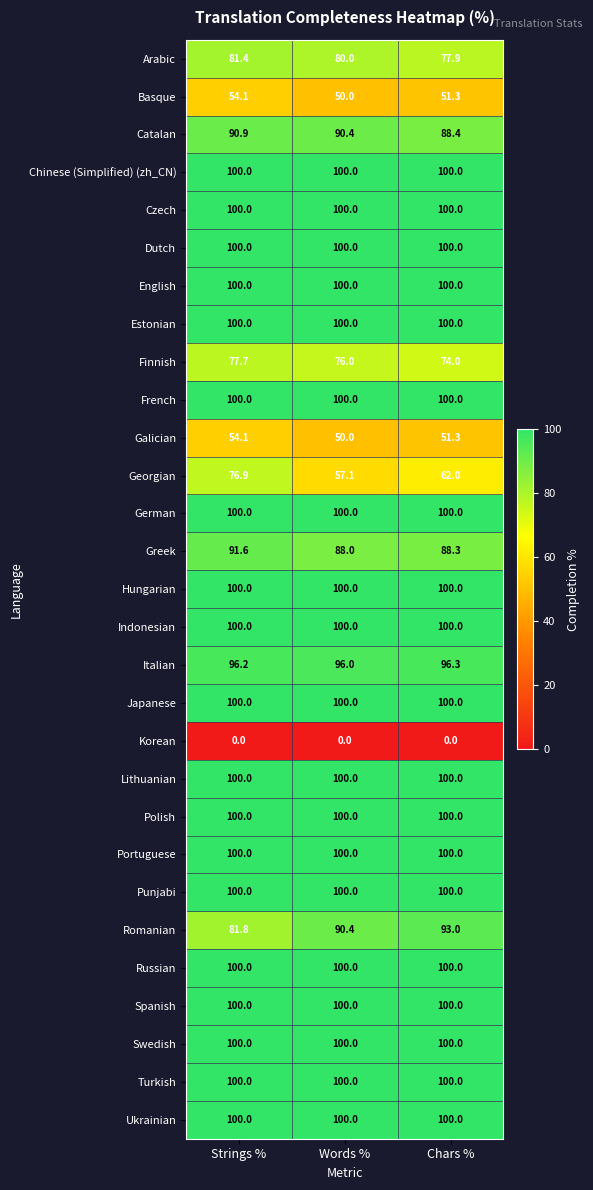

List the labels in order of Georgian value, largest first.

Strings %, Chars %, Words %